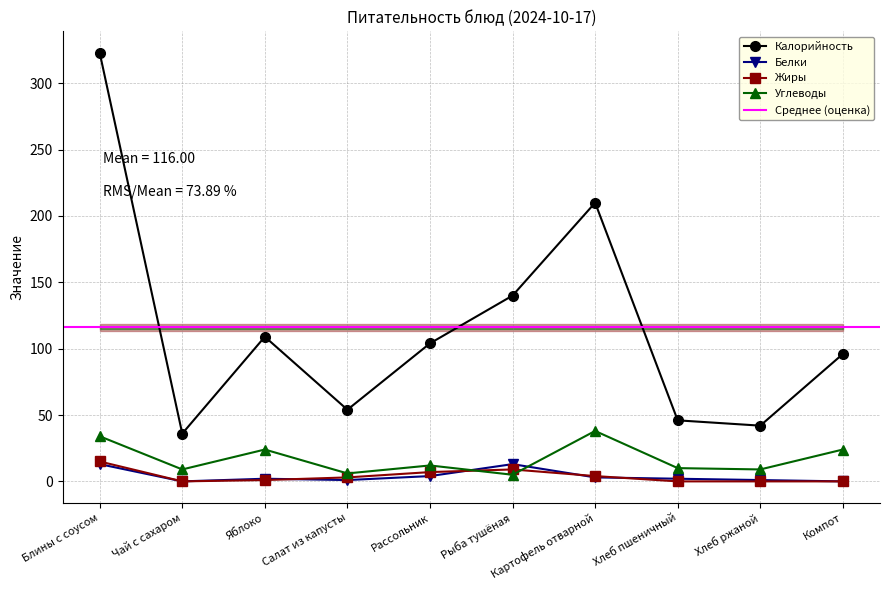

Is it true that Калорийность equals 104 at Рассольник?

True